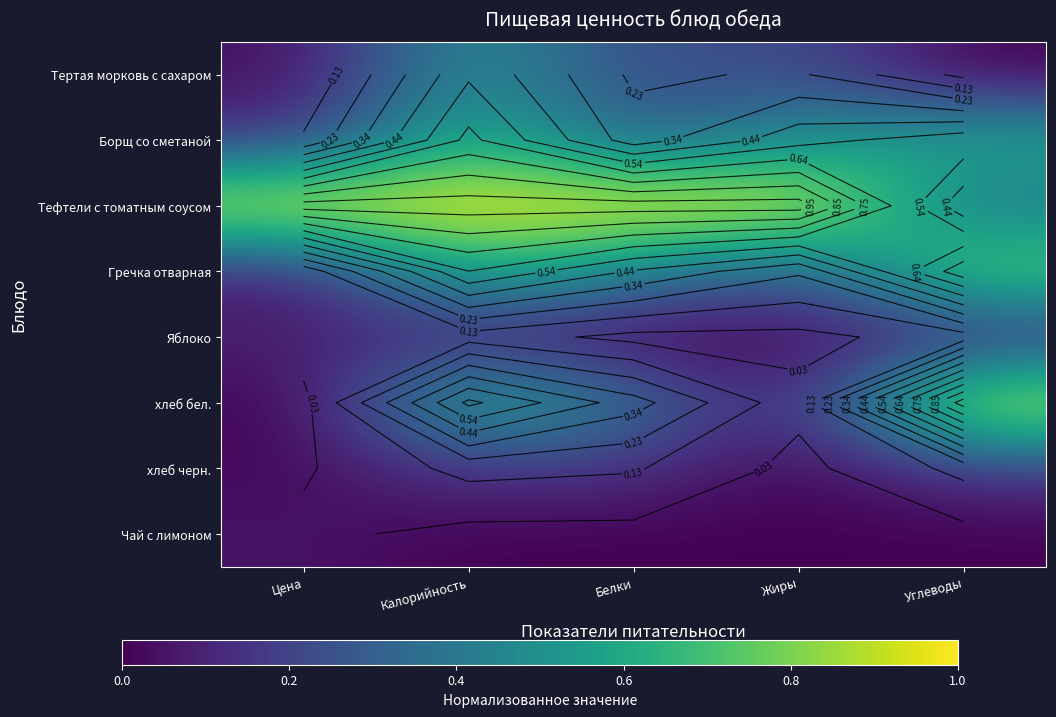

At Калорийность, list the series in order from smallest to largest.

Чай с лимоном, Яблоко, хлеб черн., Тертая морковь с сахаром, Гречка отварная, хлеб бел., Борщ со сметаной, Тефтели с томатным соусом